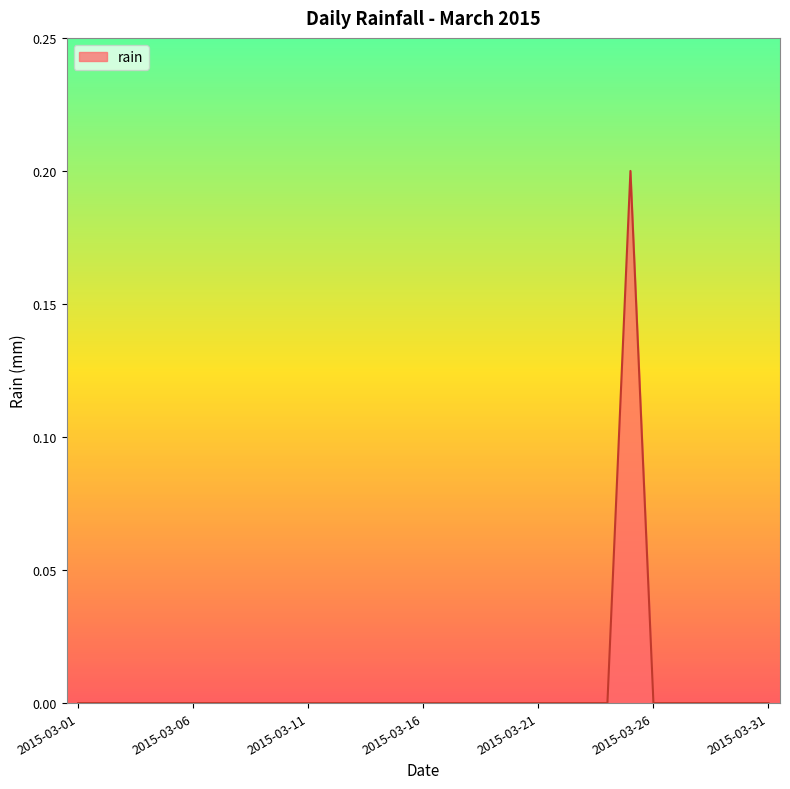

Reading left to right, extract all data points from this chart.

0.0	0.0	0.0	0.0	0.0	0.0	0.0	0.0	0.0	0.0	0.0	0.0	0.0	0.0	0.0	0.0	0.0	0.0	0.0	0.0	0.0	0.0	0.0	0.0	0.2	0.0	0.0	0.0	0.0	0.0	0.0